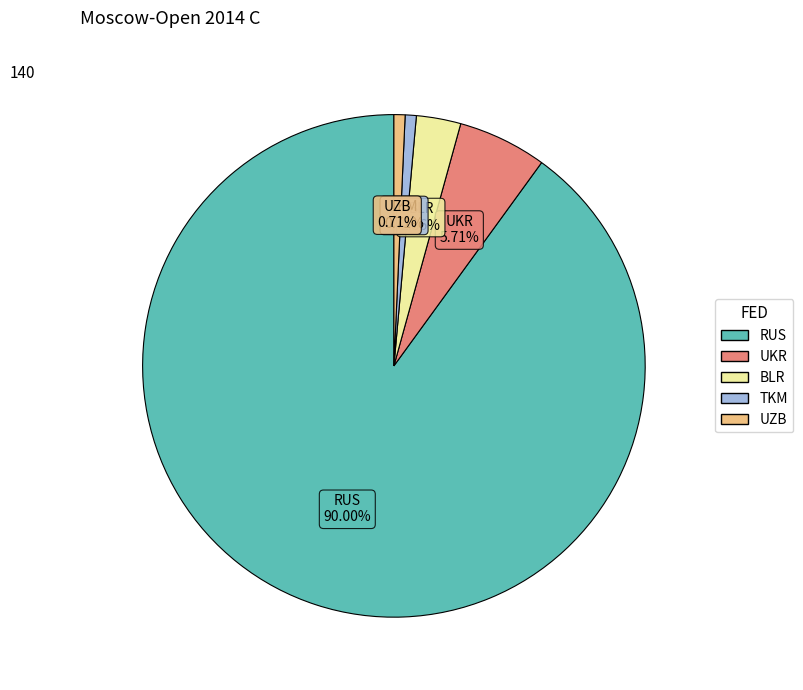

Count the number of slices in the pie.

5